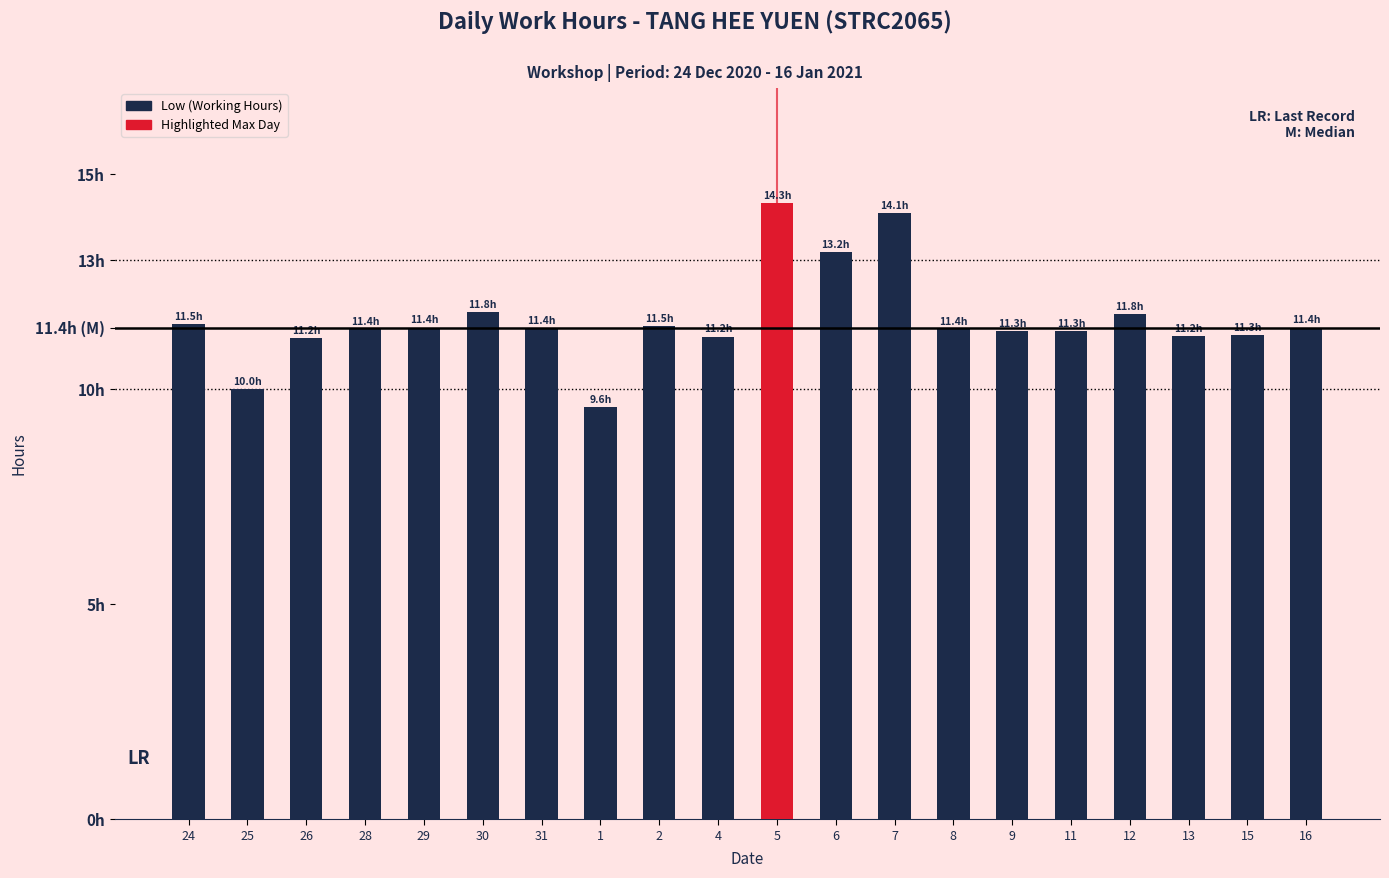

The chart shows a value of 11.5 at 2. True or false?

True